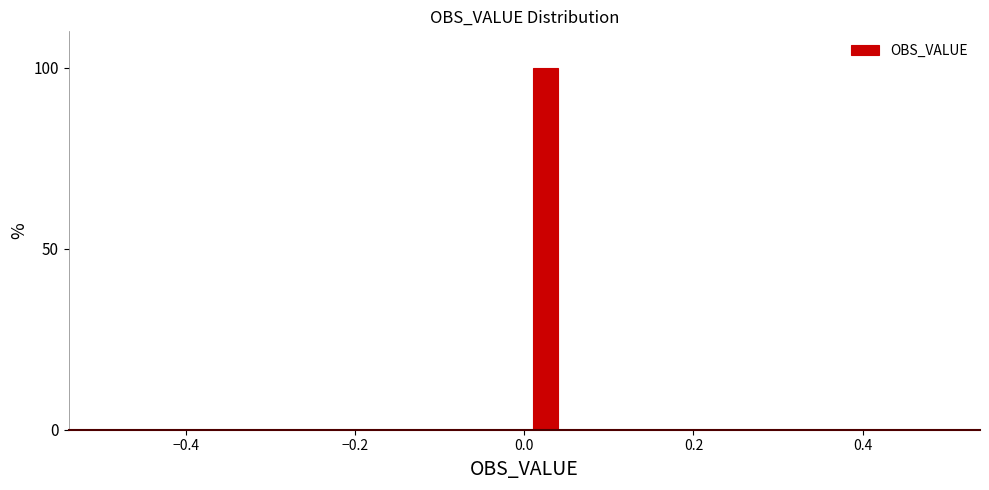

Read against the x-axis, roughly where is the centre of the tallest bar?

0.02